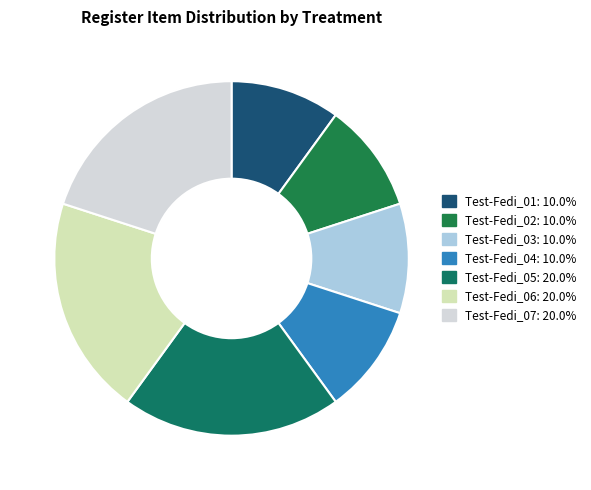

Count the number of slices in the pie.

7